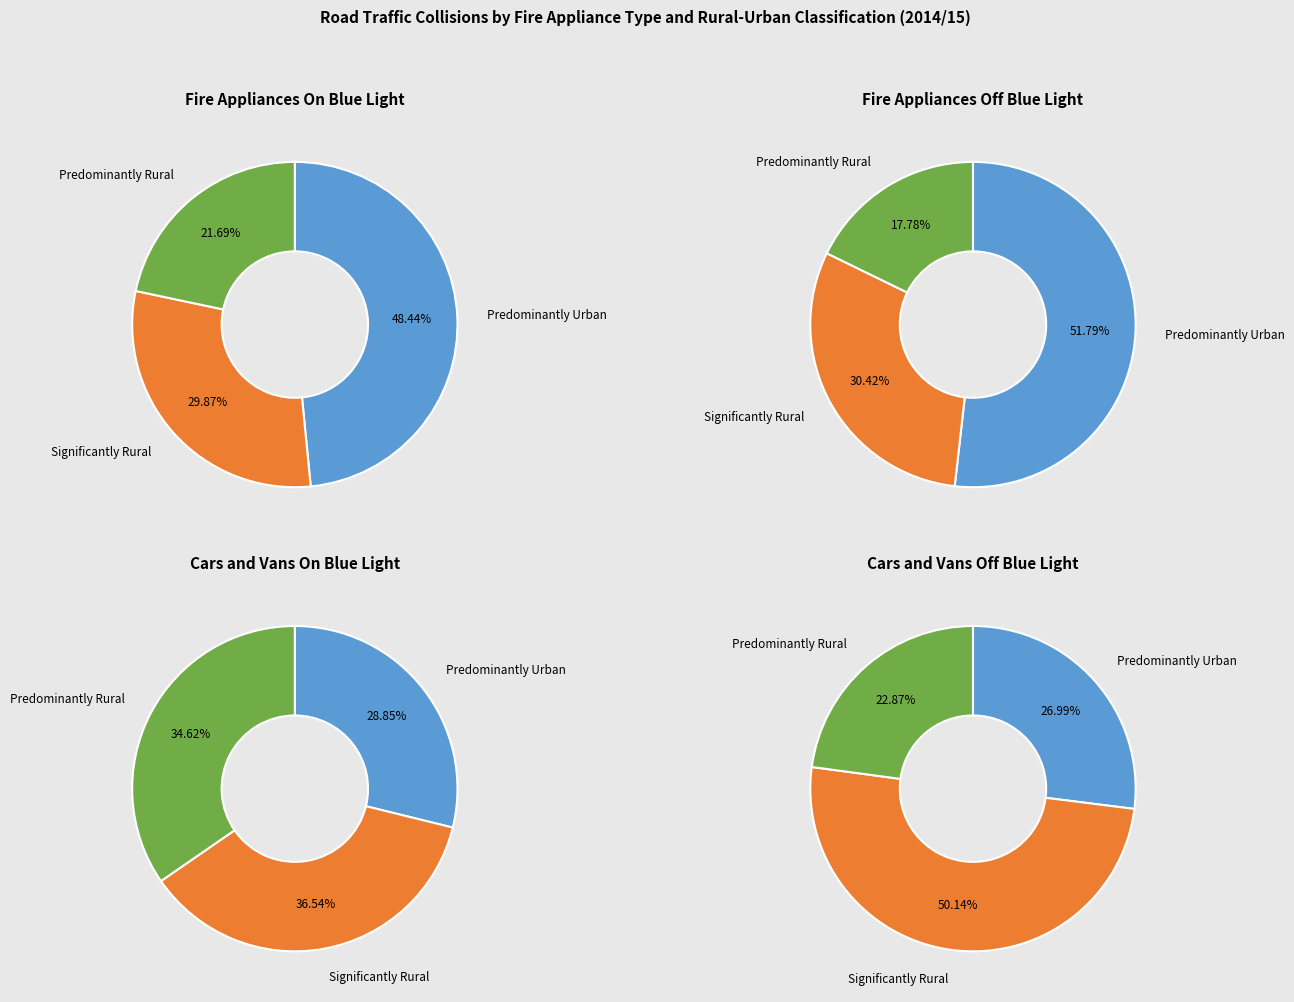

Rank the series by their maximum value, from lowest to highest.

Predominantly Rural, Significantly Rural, Predominantly Urban